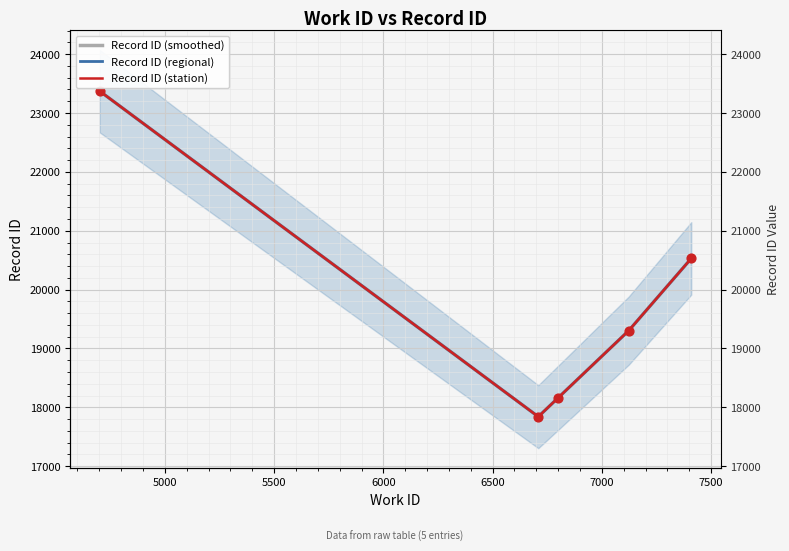

What is the total value across all series at 6000?

57912